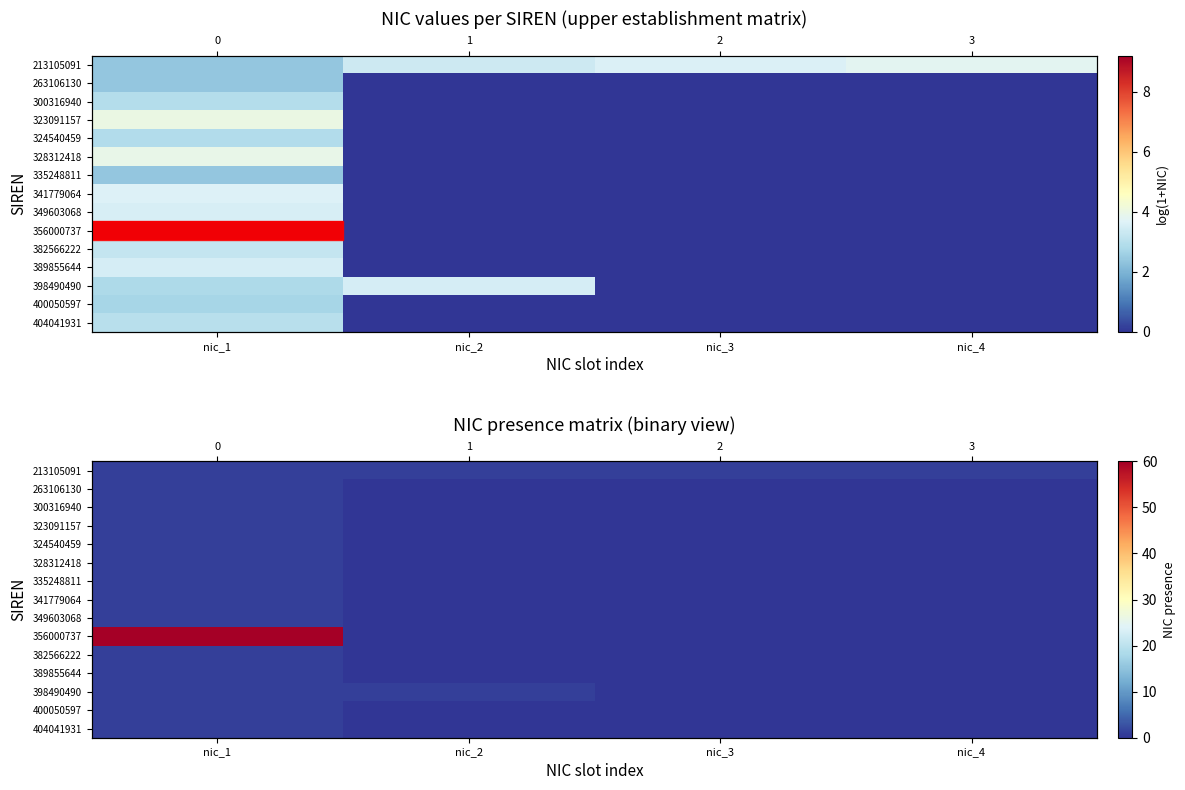

Count the number of data series in this chart.

15